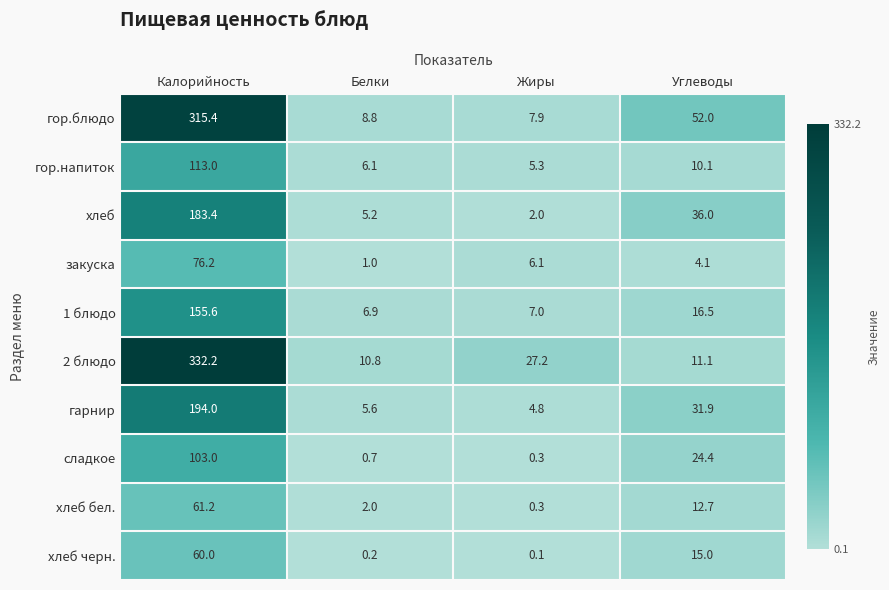

Where does the гарнир series first go above 31?

Калорийность